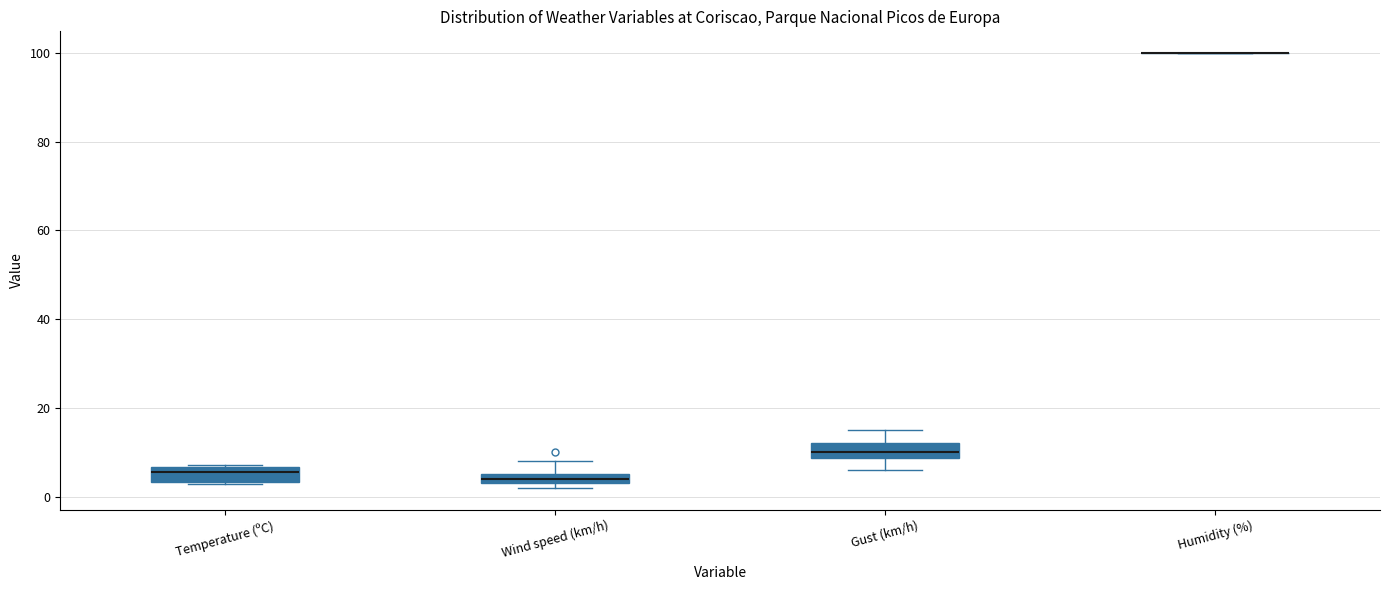

Where is the upper edge of the box for Wind speed (km/h) on the y-axis? The values are not printed on the chart, so give them approximately, as read against the axis.

6